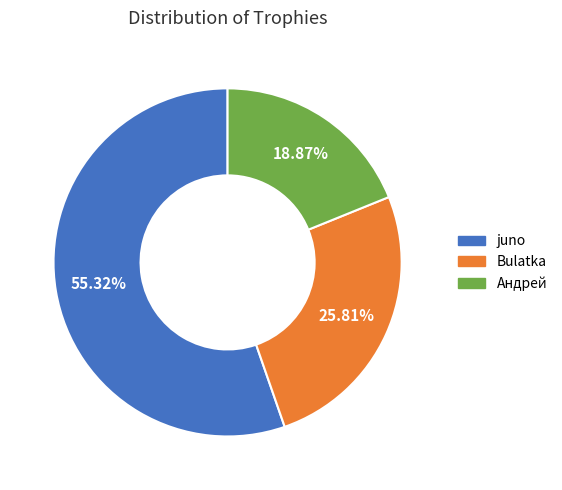

Count the number of slices in the pie.

3